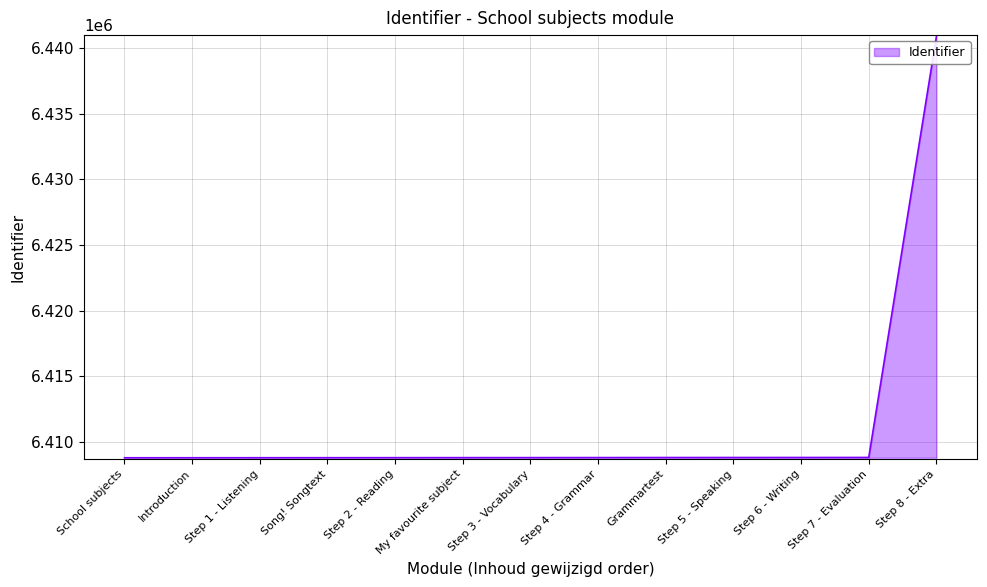

What is the greatest value displayed?

6440891